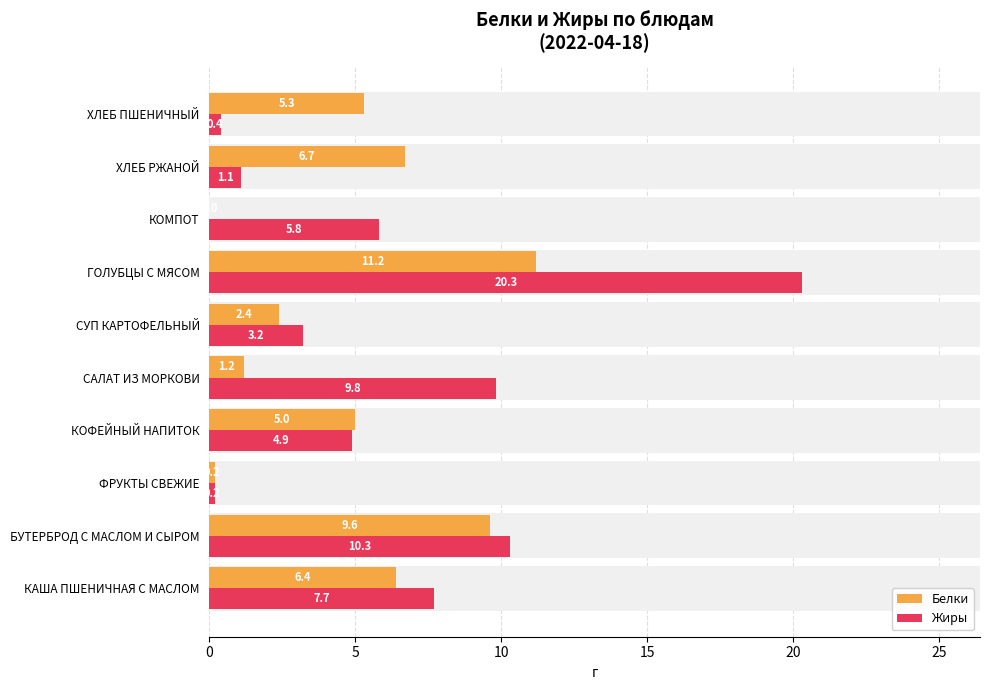

What is the difference between the maximum and second lowest values in the Жиры series?

19.9